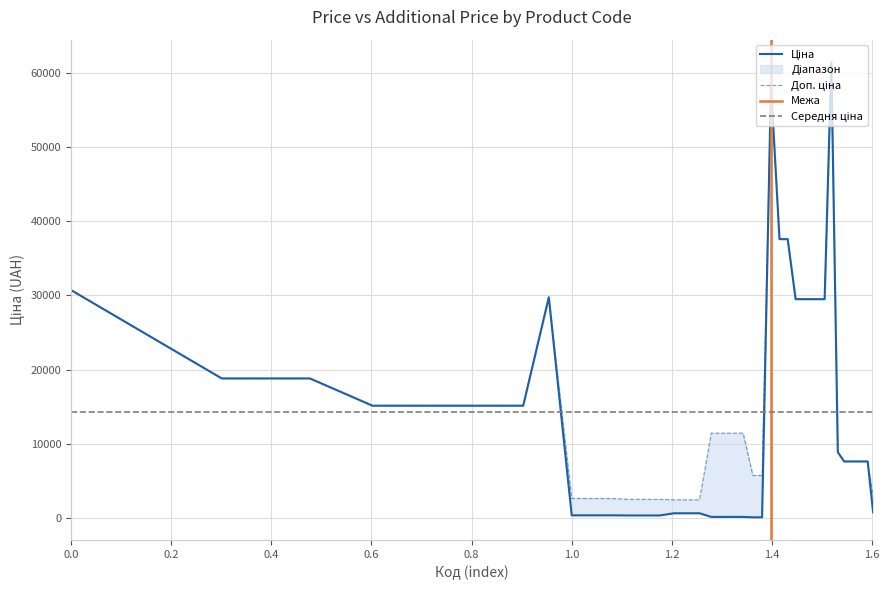

True or false: Доп. ціна and Ціна intersect in this chart.

False